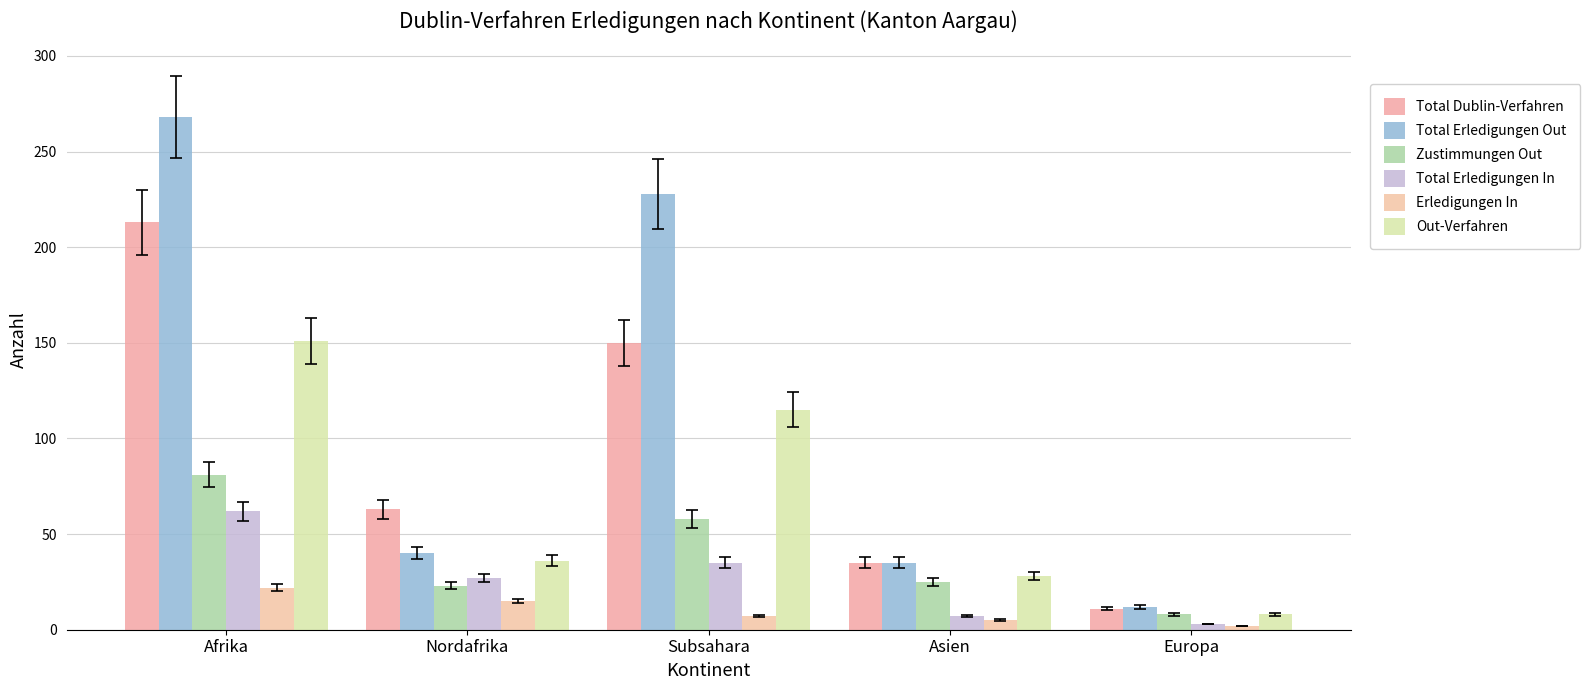

What is the value of the Total Erledigungen In bar at the 3rd from the left?

35